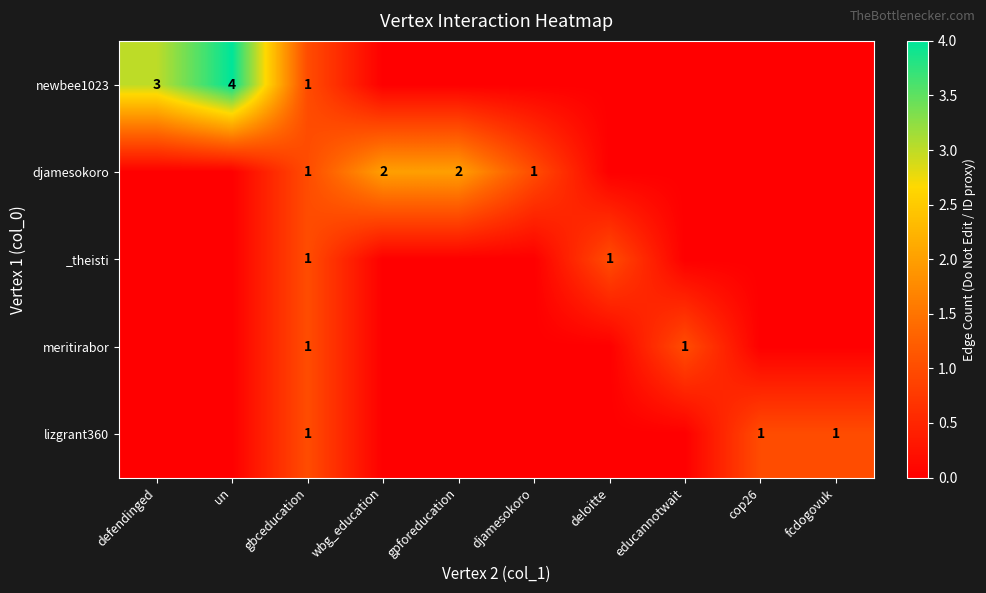

At which label does lizgrant360 reach its peak?

gbceducation